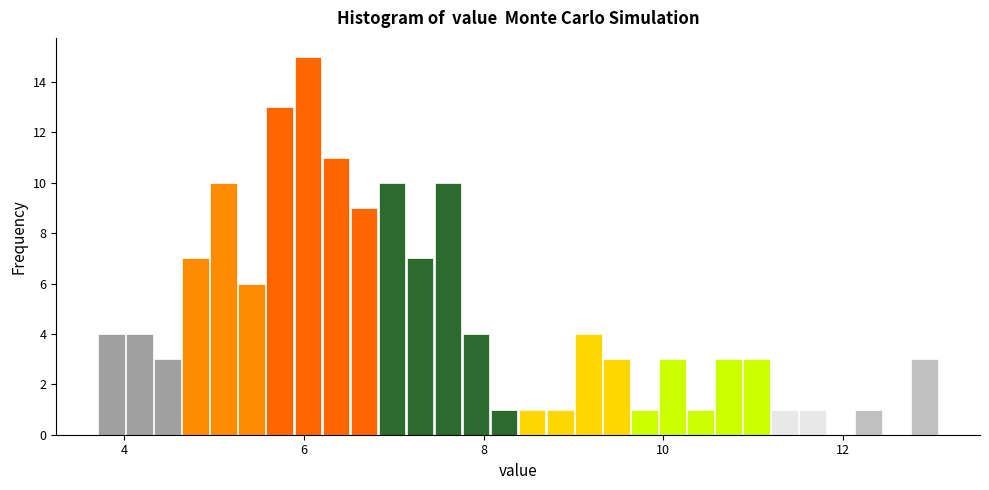

Around what value on the x-axis is the tallest bar? Give the approximate position of its centre, as read against the axis.

6.0